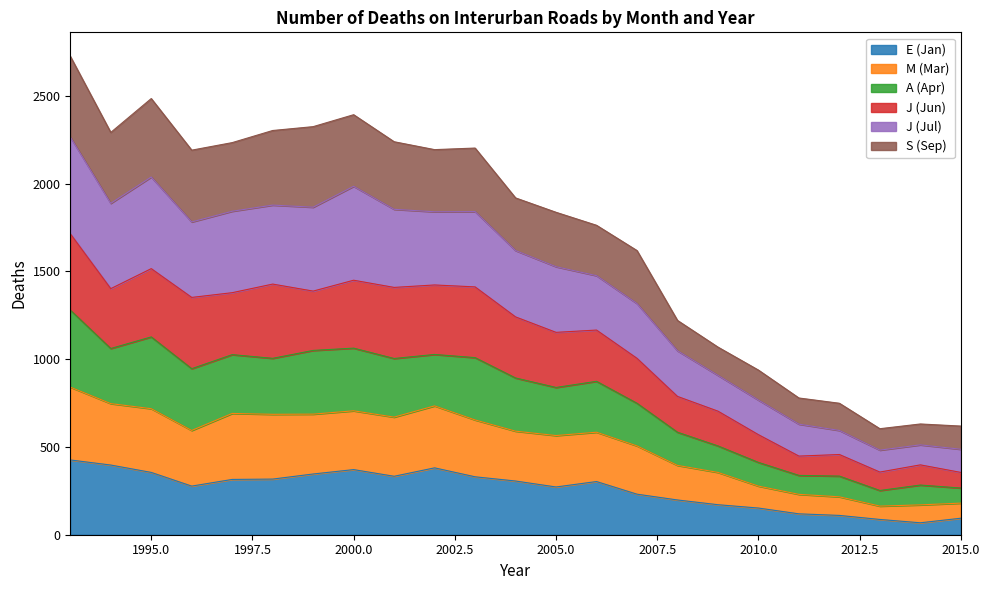

At which label does E (Jan) first exceed 303?

1993